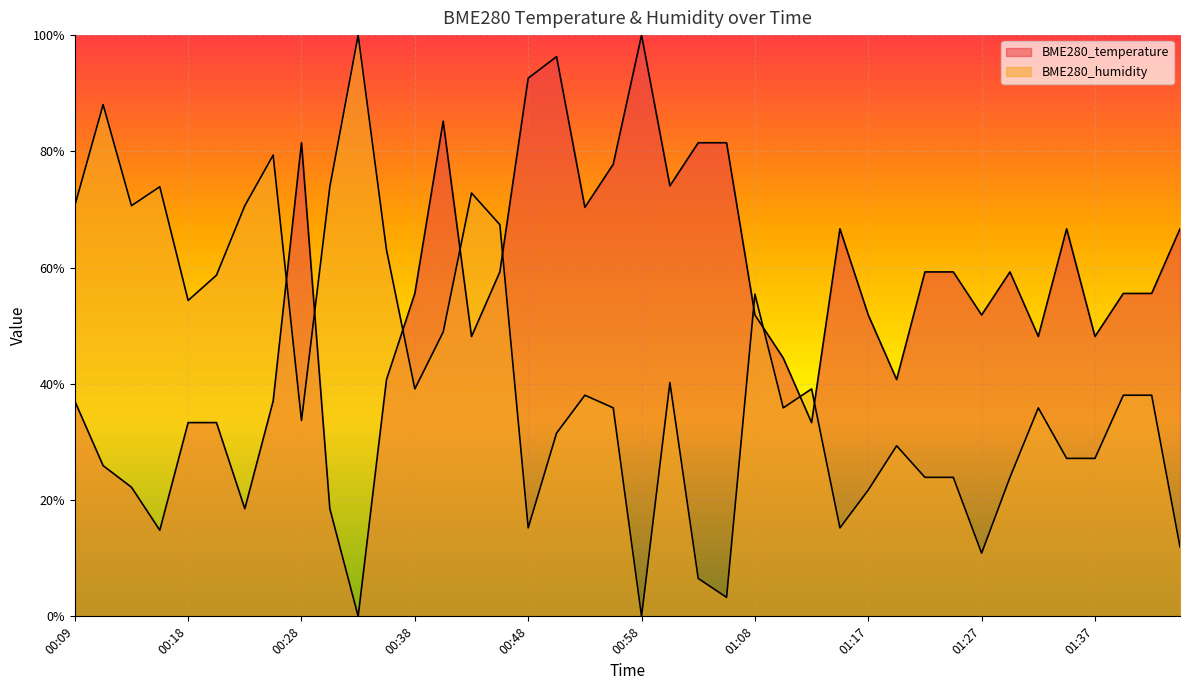

Reading right to left, extract all data points from this chart.

BME280_temperature: 01:44=0.7	01:42=0.6	01:39=0.6	01:37=0.5	01:35=0.7	01:32=0.5	01:30=0.6	01:27=0.5	01:25=0.6	01:22=0.6	01:20=0.4	01:17=0.5	01:15=0.7	01:13=0.3	01:10=0.4	01:08=0.5	01:05=0.8	01:03=0.8	01:00=0.7	00:58=1.0	00:55=0.8	00:53=0.7	00:51=1.0	00:48=0.9	00:46=0.6	00:43=0.5	00:41=0.9	00:38=0.6	00:36=0.4	00:33=0.0	00:31=0.2	00:28=0.8	00:26=0.4	00:23=0.2	00:21=0.3	00:18=0.3	00:16=0.1	00:14=0.2	00:11=0.3	00:09=0.4
BME280_humidity: 01:44=0.1	01:42=0.4	01:39=0.4	01:37=0.3	01:35=0.3	01:32=0.4	01:30=0.2	01:27=0.1	01:25=0.2	01:22=0.2	01:20=0.3	01:17=0.2	01:15=0.2	01:13=0.4	01:10=0.4	01:08=0.6	01:05=0.0	01:03=0.1	01:00=0.4	00:58=0.0	00:55=0.4	00:53=0.4	00:51=0.3	00:48=0.2	00:46=0.7	00:43=0.7	00:41=0.5	00:38=0.4	00:36=0.6	00:33=1.0	00:31=0.7	00:28=0.3	00:26=0.8	00:23=0.7	00:21=0.6	00:18=0.5	00:16=0.7	00:14=0.7	00:11=0.9	00:09=0.7